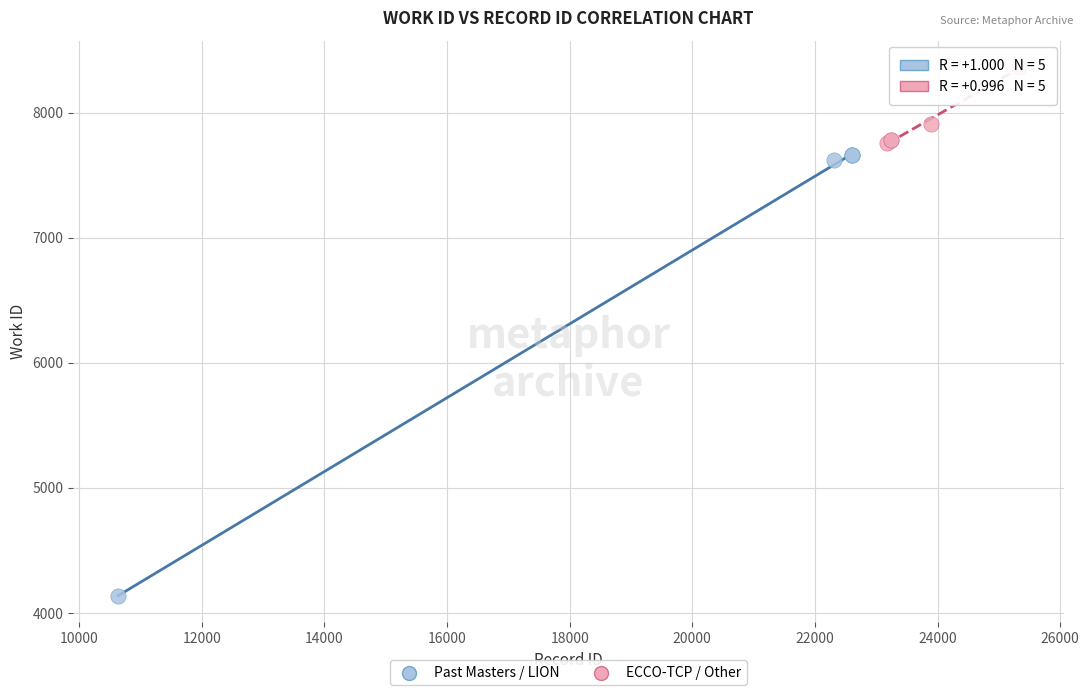

Which series reaches the minimum Y coordinate?

Past Masters / LION